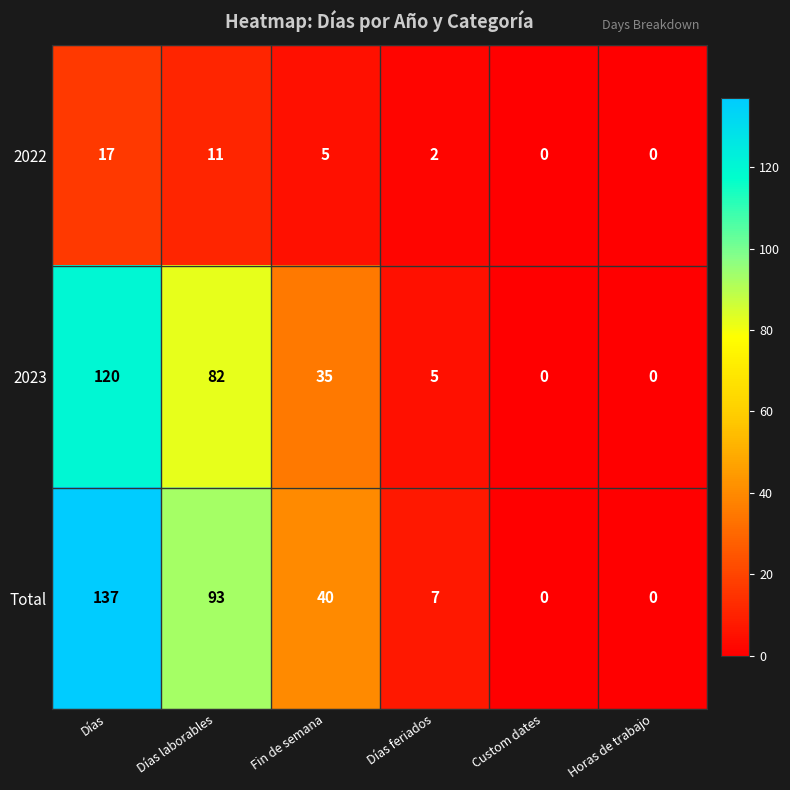

Reading left to right, what are all the values shown in this chart?

2022: 17	11	5	2	0	0
2023: 120	82	35	5	0	0
Total: 137	93	40	7	0	0